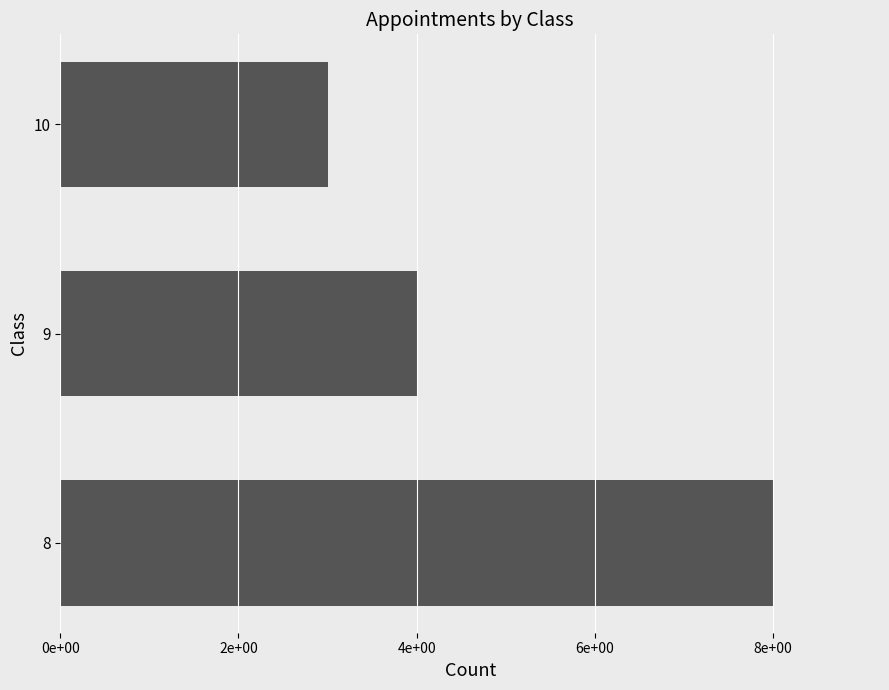

Are the bars horizontal?

Yes